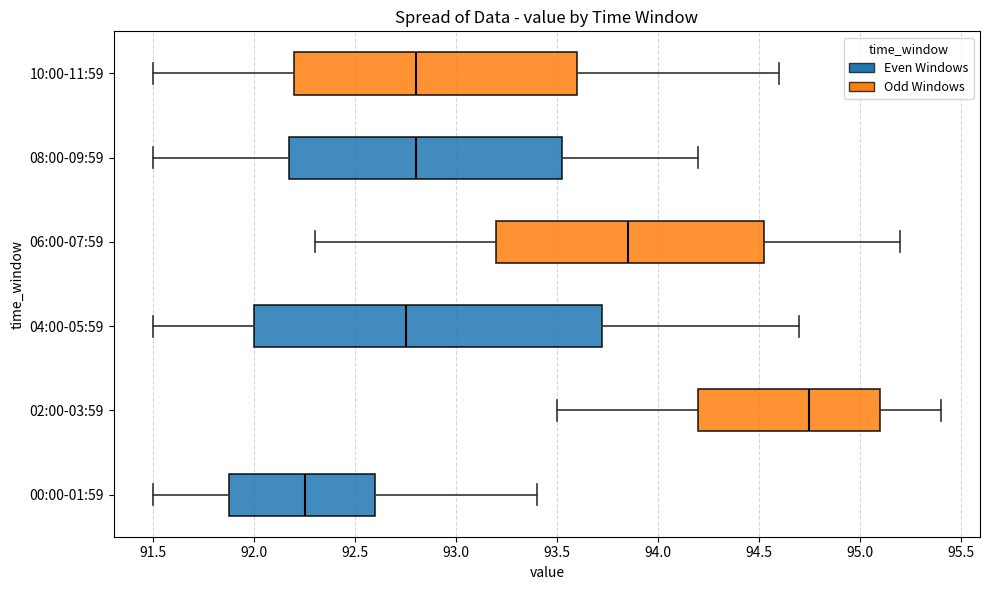

Where does the median line of the box for 06:00-07:59 sit on the x-axis? The values are not printed on the chart, so give them approximately, as read against the axis.

93.85